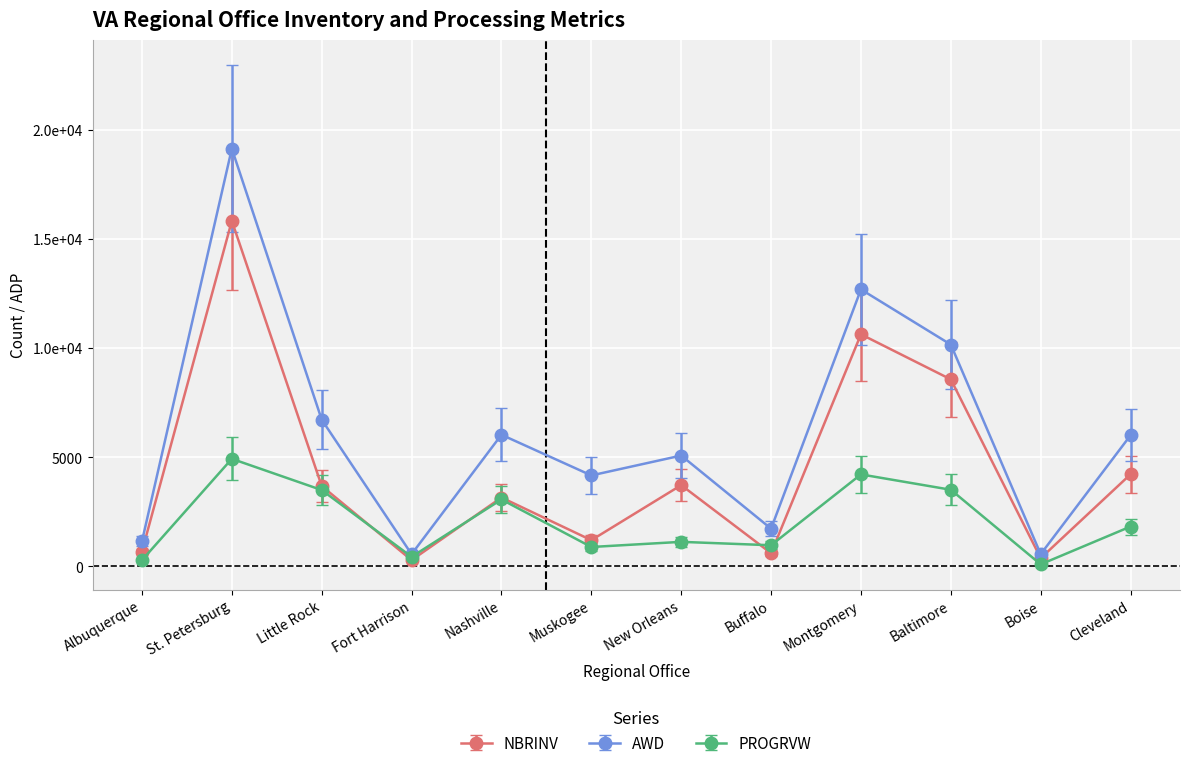

At Baltimore, list the series in order from smallest to largest.

PROGRVW, NBRINV, AWD